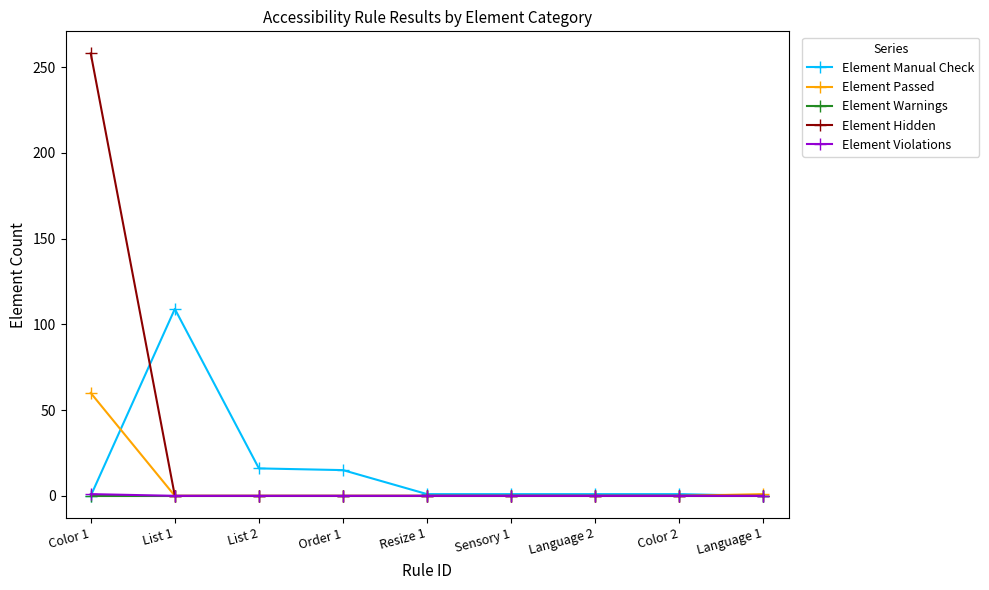

Is this an area chart (filled region under the line)?

No